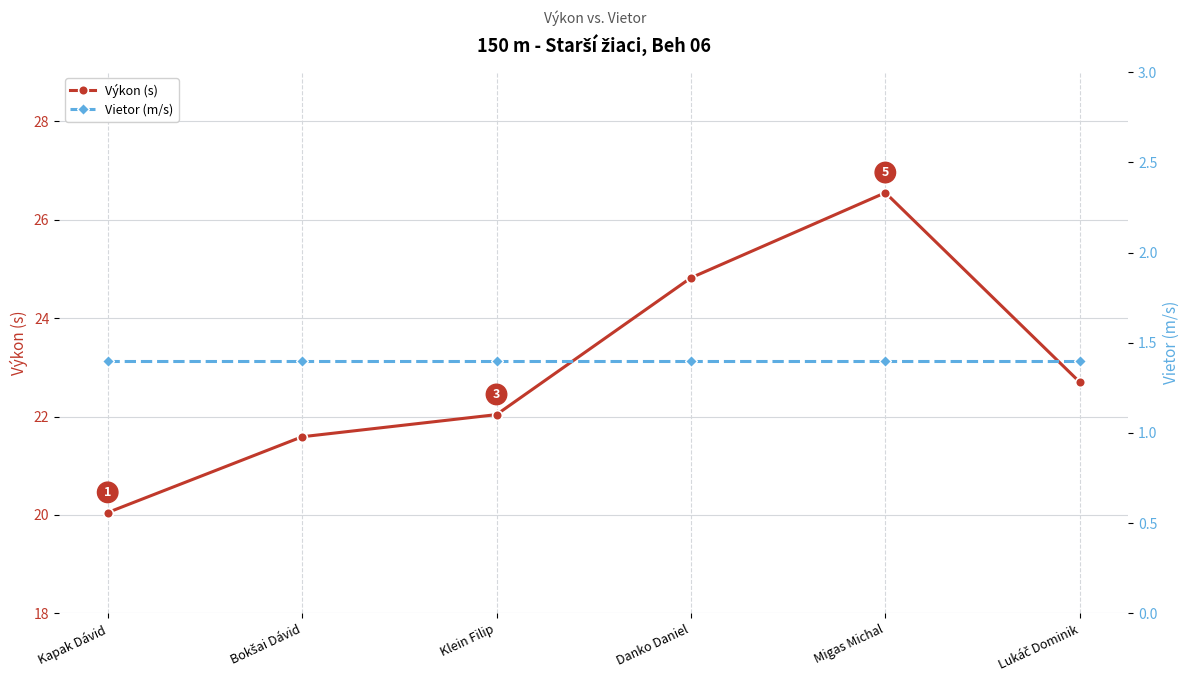

Which series has the largest total across all categories?

Výkon (s)